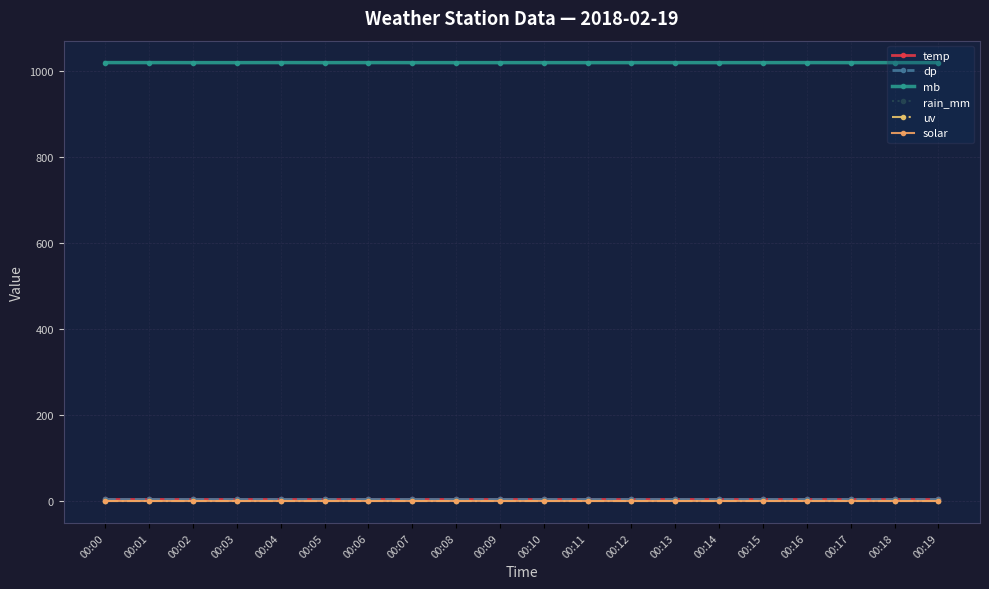

Reading left to right, transcribe all the data shown in this chart.

temp: 5.8	5.8	5.8	5.8	5.8	5.8	5.8	5.8	5.8	5.8	5.8	5.8	5.8	5.8	5.8	5.8	5.8	5.8	5.8	5.8
dp: 4.6	4.6	4.6	4.6	4.6	4.6	4.6	4.6	4.6	4.6	4.6	4.6	4.6	4.6	4.6	4.6	4.6	4.6	4.6	4.6
mb: 1018.5	1018.5	1018.4	1018.4	1018.5	1018.4	1018.5	1018.4	1018.4	1018.4	1018.4	1018.4	1018.4	1018.4	1018.4	1018.4	1018.5	1018.4	1018.4	1018.4
rain_mm: 0.0	0.0	0.0	0.0	0.0	0.0	0.0	0.0	0.0	0.0	0.0	0.0	0.0	0.0	0.0	0.0	0.0	0.0	0.0	0.0
uv: 0.0	0.0	0.0	0.0	0.0	0.0	0.0	0.0	0.0	0.0	0.0	0.0	0.0	0.0	0.0	0.0	0.0	0.0	0.0	0.0
solar: 0.0	0.0	0.0	0.0	0.0	0.0	0.0	0.0	0.0	0.0	0.0	0.0	0.0	0.0	0.0	0.0	0.0	0.0	0.0	0.0